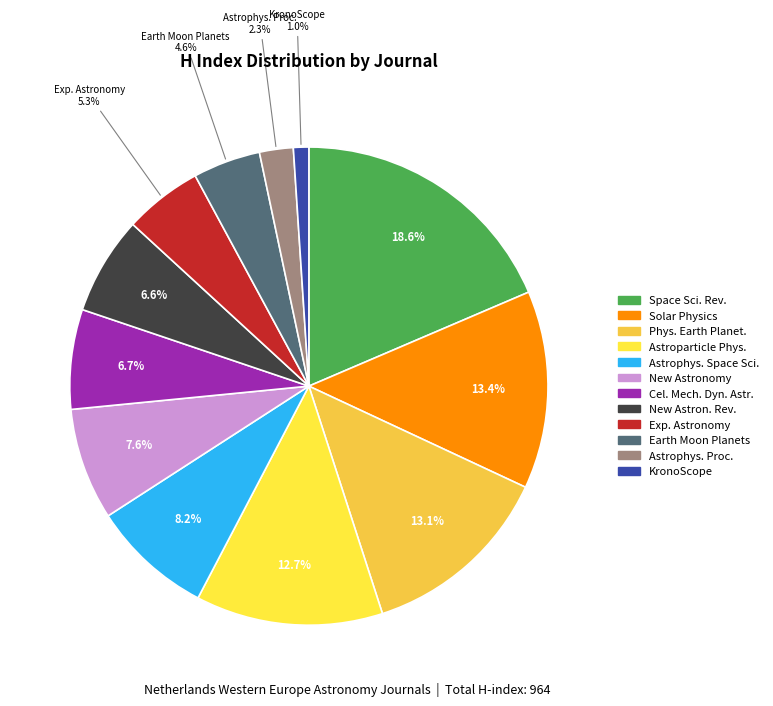

Count the number of slices in the pie.

12